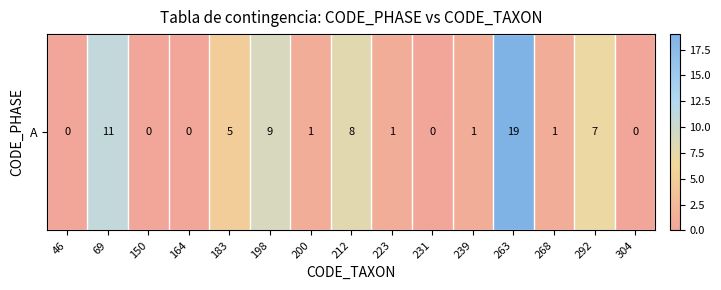

Count the number of values greater than 1.

6